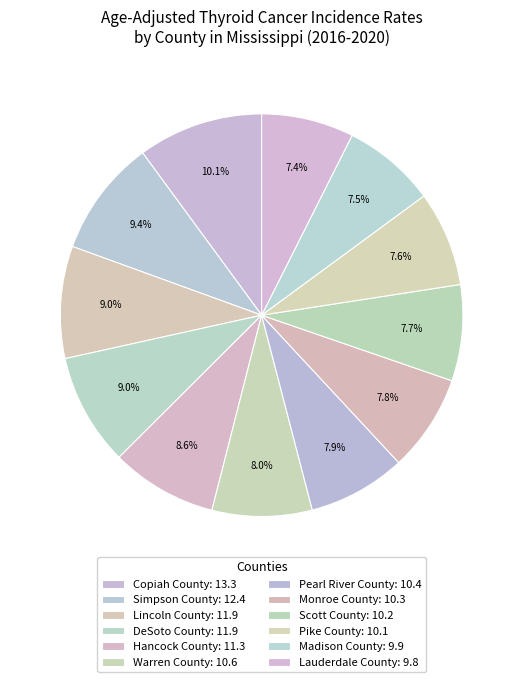

To the nearest percent, what percentage of the pie is Lauderdale County?

7%